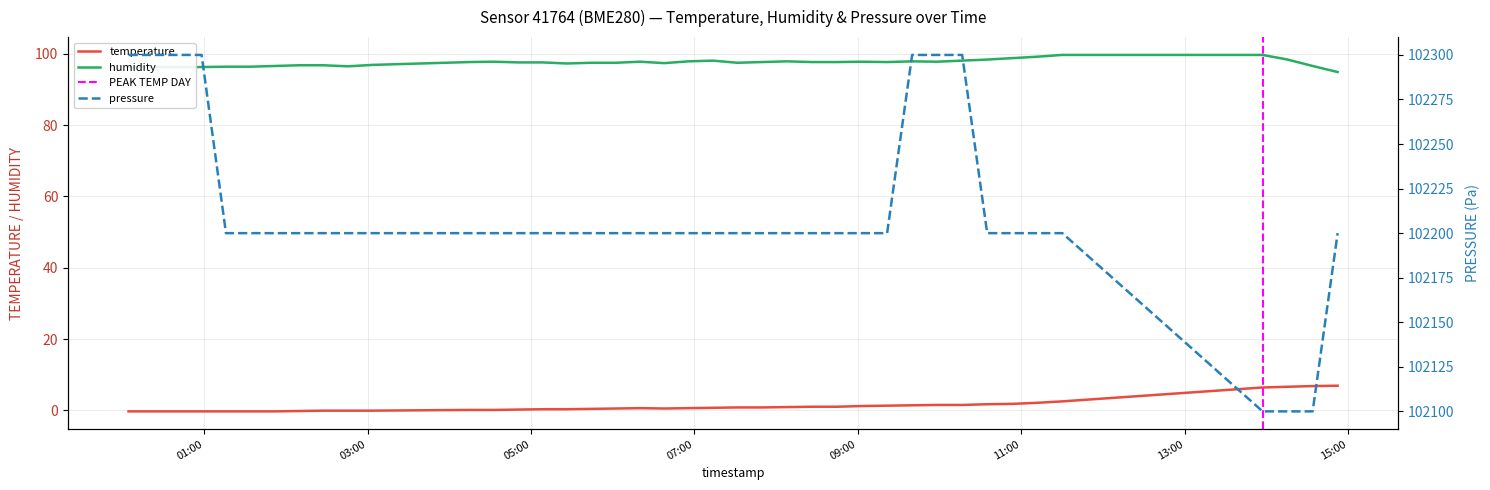

True or false: humidity has a value of 96.8 at 2023-01-26T02:09:42.

True